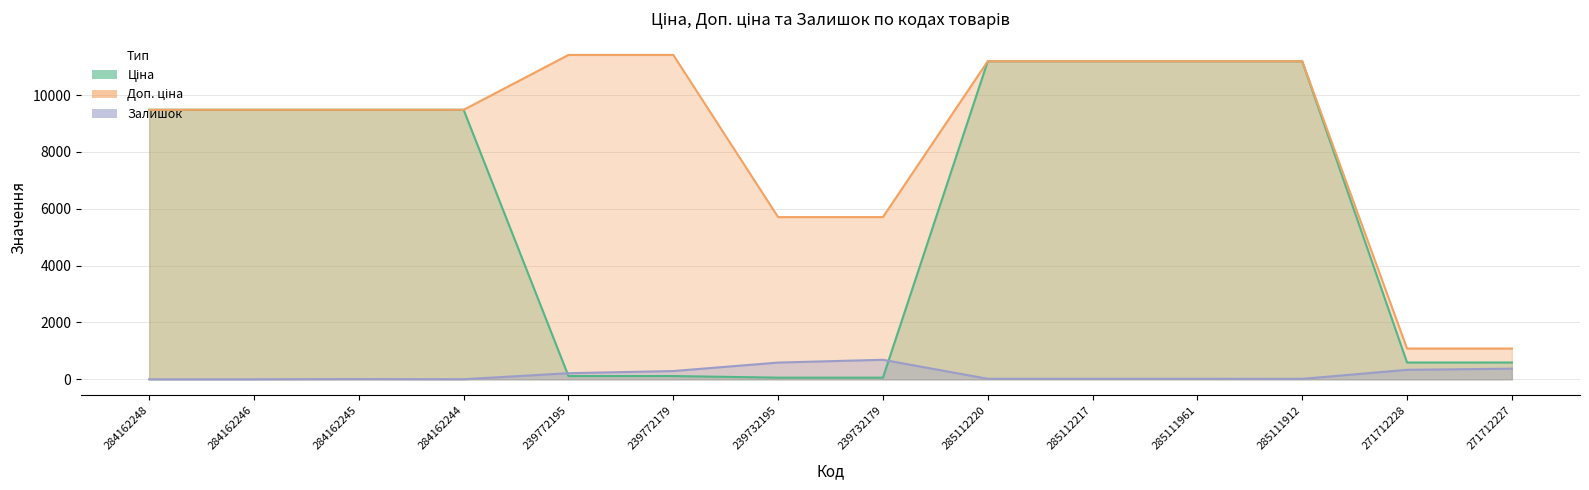

Which series has the largest total across all categories?

Доп. ціна